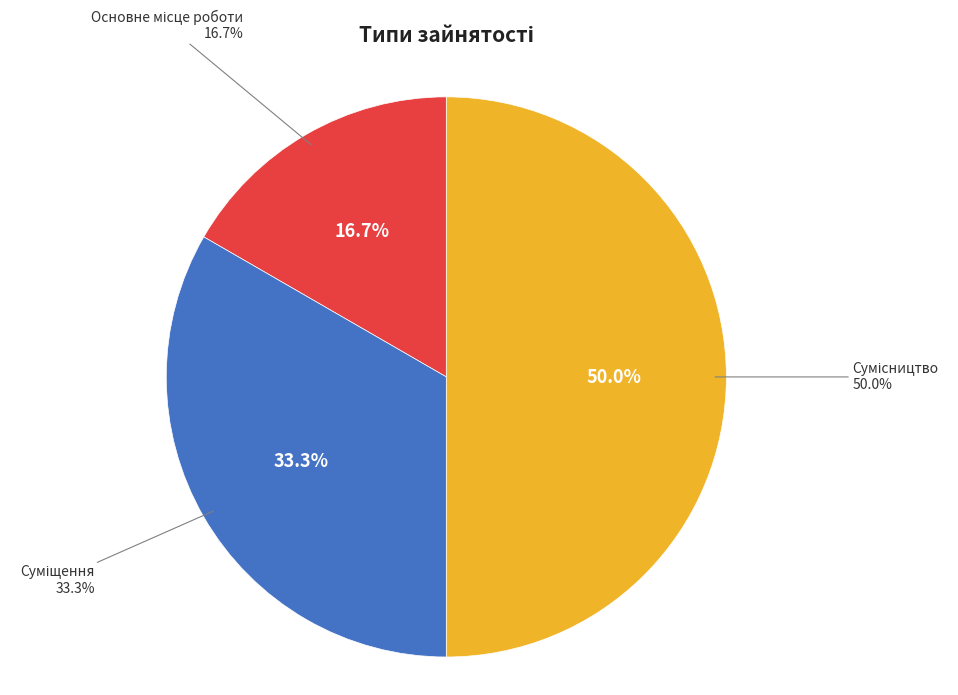

What is the total percentage of Основне місце роботи and Суміщення?

50.0%